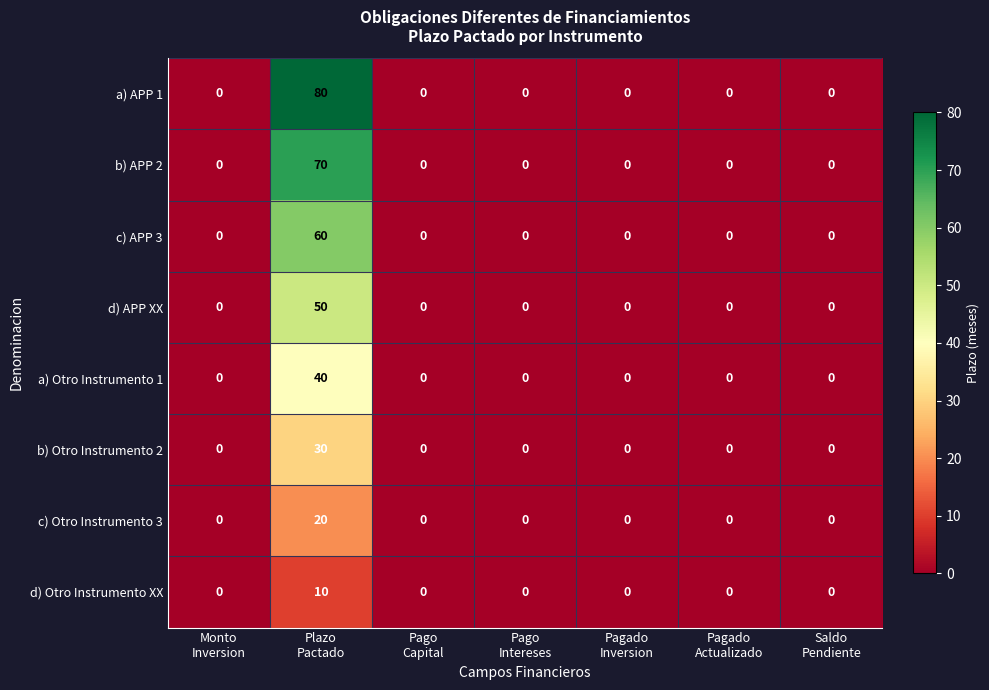

Rank the series by their maximum value, from highest to lowest.

a) APP 1, b) APP 2, c) APP 3, d) APP XX, a) Otro Instrumento 1, b) Otro Instrumento 2, c) Otro Instrumento 3, d) Otro Instrumento XX